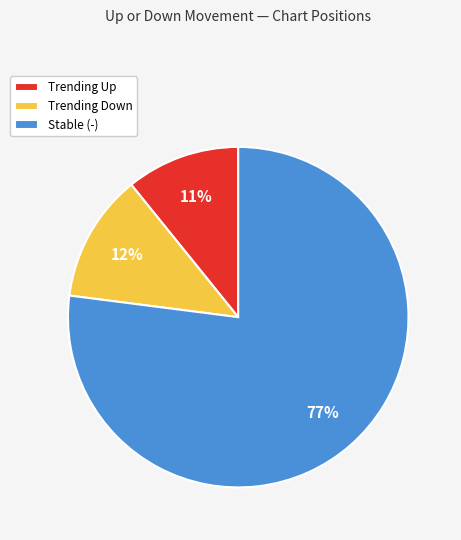

Is the sum of Trending Down and Stable (-) greater than half?

Yes